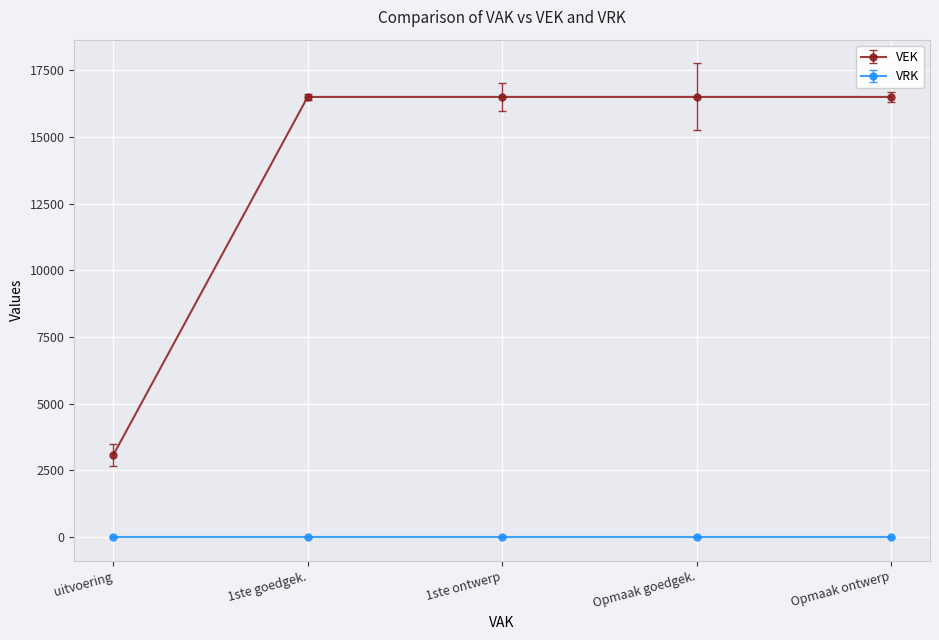

Count the number of data series in this chart.

2